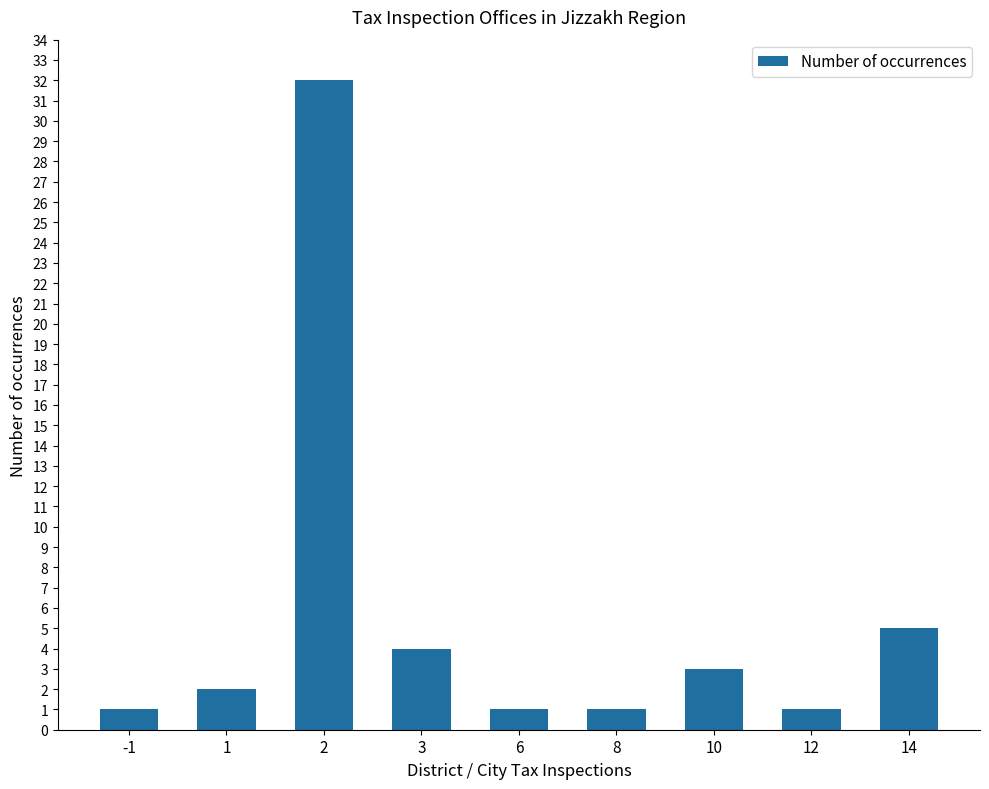

What is the value of the 9th bar from the left?

5